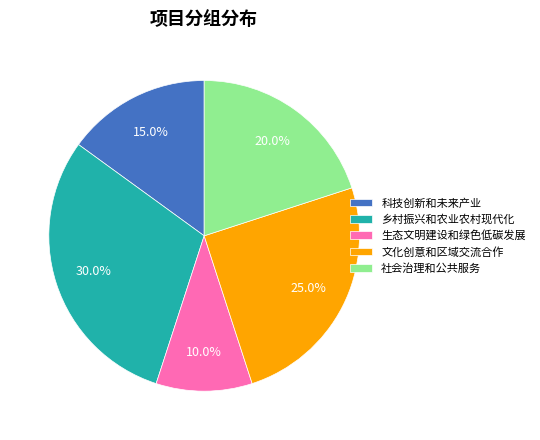

To the nearest percent, what is the difference between the largest and smallest slice percentages?

20%